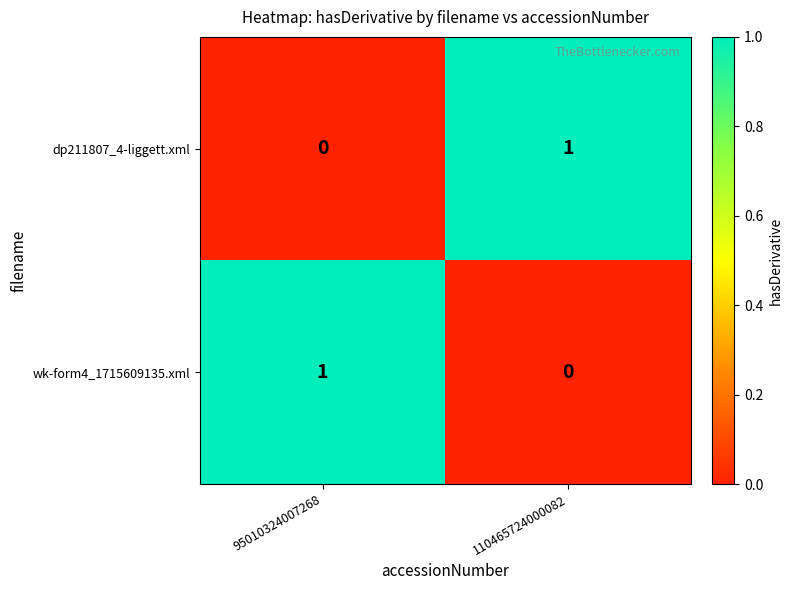

Is the value of dp211807_4-liggett.xml at 110465724000082 greater than the value of wk-form4_1715609135.xml at 110465724000082?

Yes